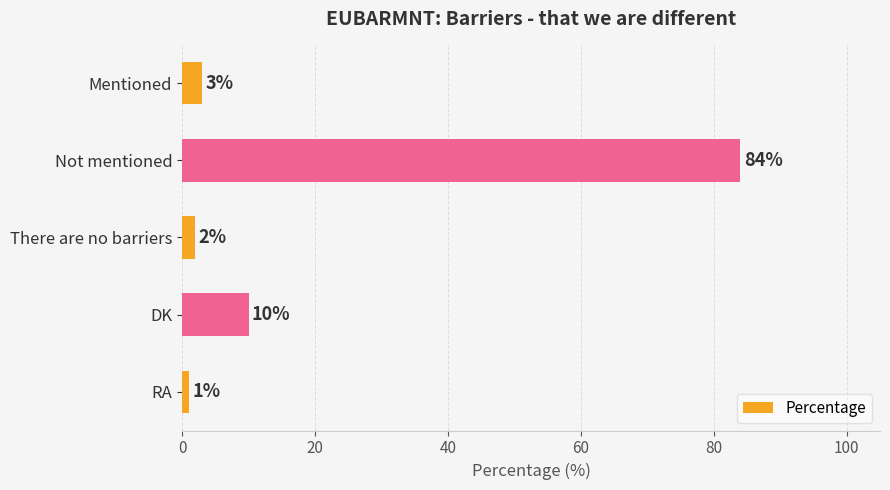

Between There are no barriers and DK, which is larger?

DK